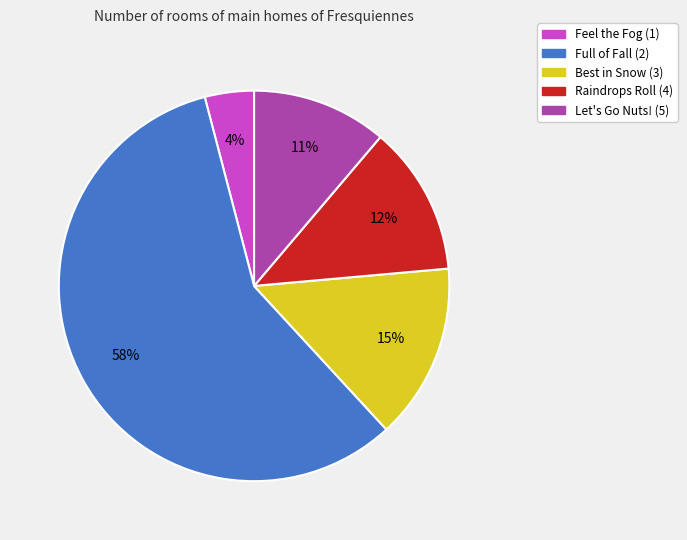

Which slice is the smallest?

Feel the Fog